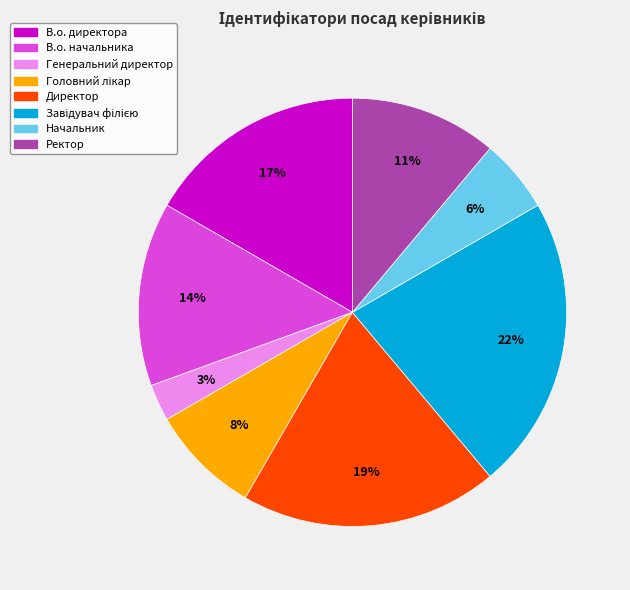

Count the number of slices in the pie.

8